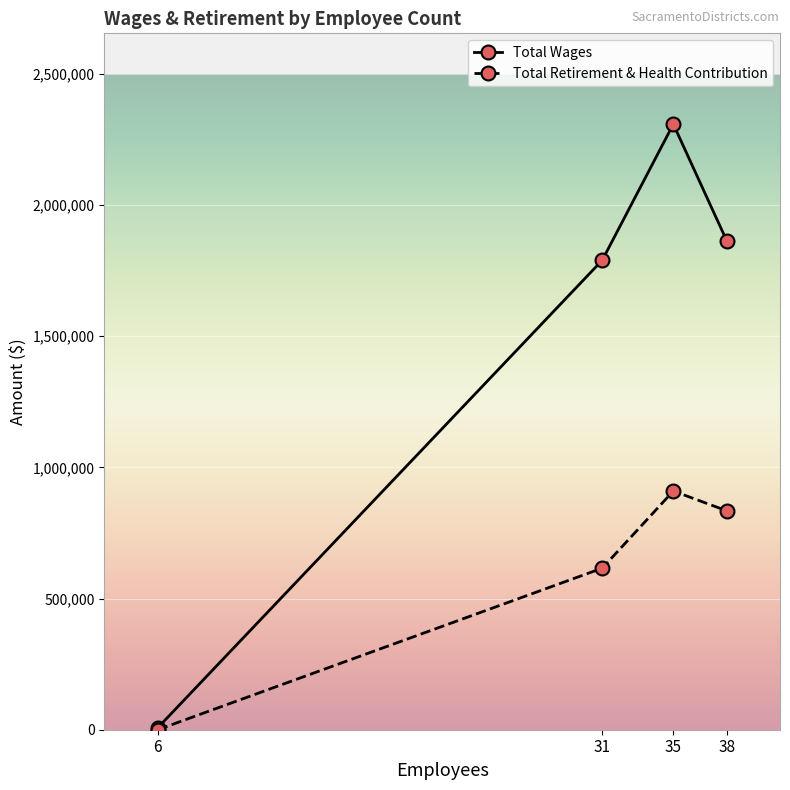

Reading left to right, transcribe all the data shown in this chart.

Total Wages: 7500.0	1789099.0	2307780.4	1863975.0
Total Retirement & Health Contribution: 0.0	615594.0	909623.0	834408.0